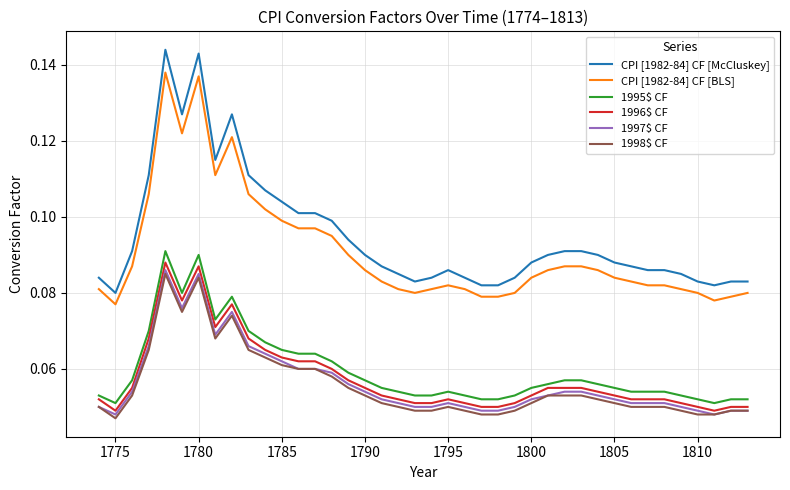

True or false: CPI [1982-84] CF [BLS] and 1996$ CF intersect in this chart.

False